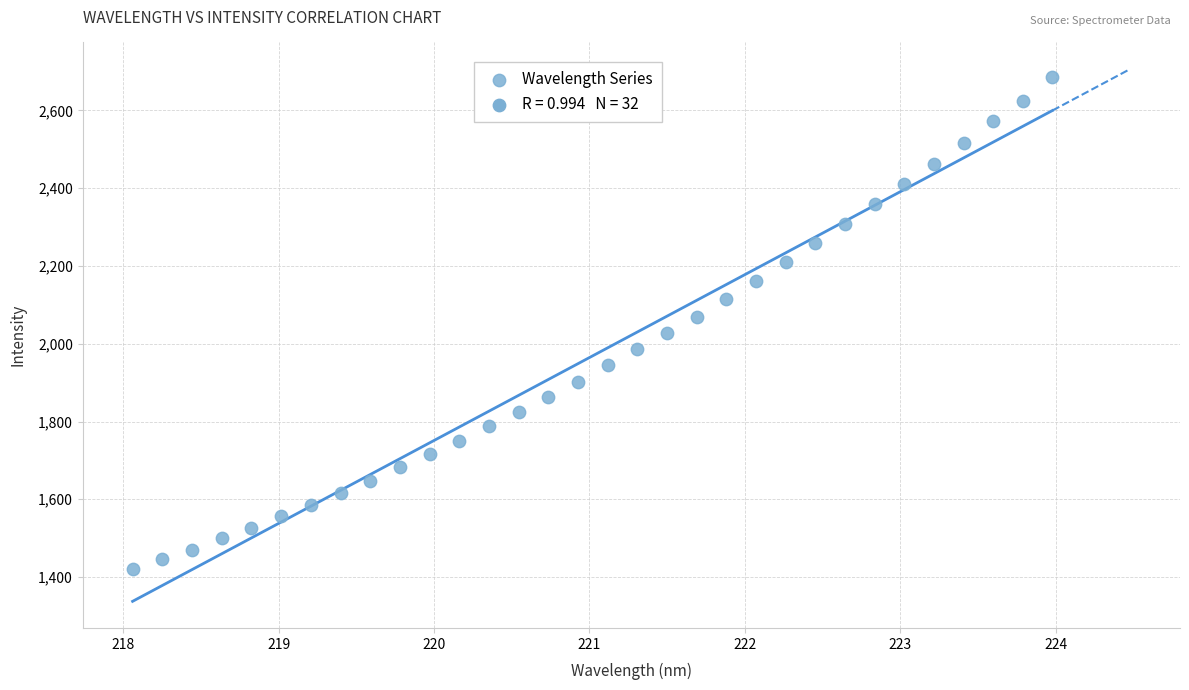

What is the range of Y values (max minus min)?

1266.7